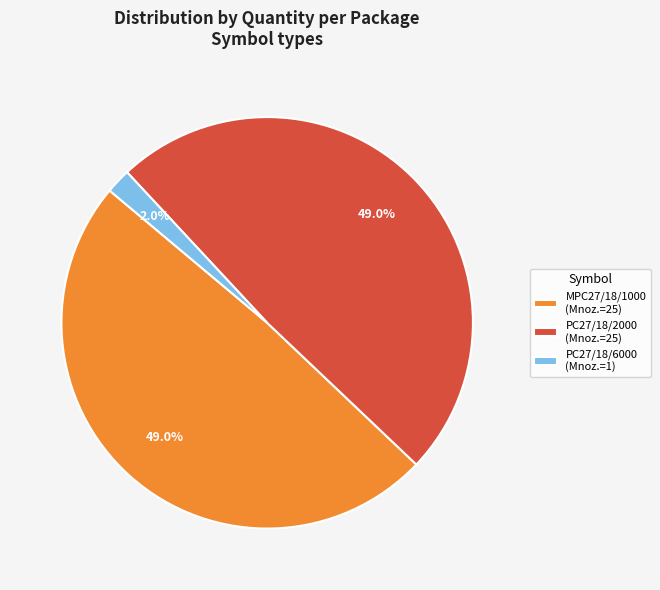

Does PC27/18/6000 represent more than half of the total?

No